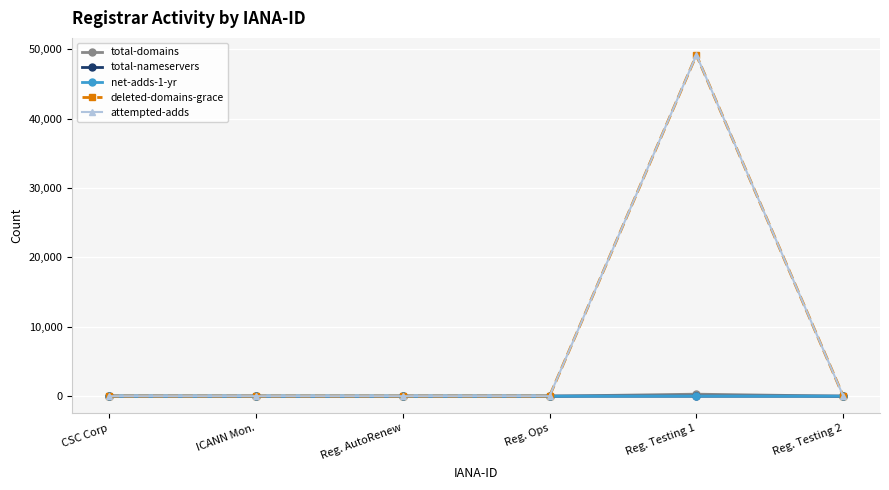

Which series has the widest spread of values?

attempted-adds